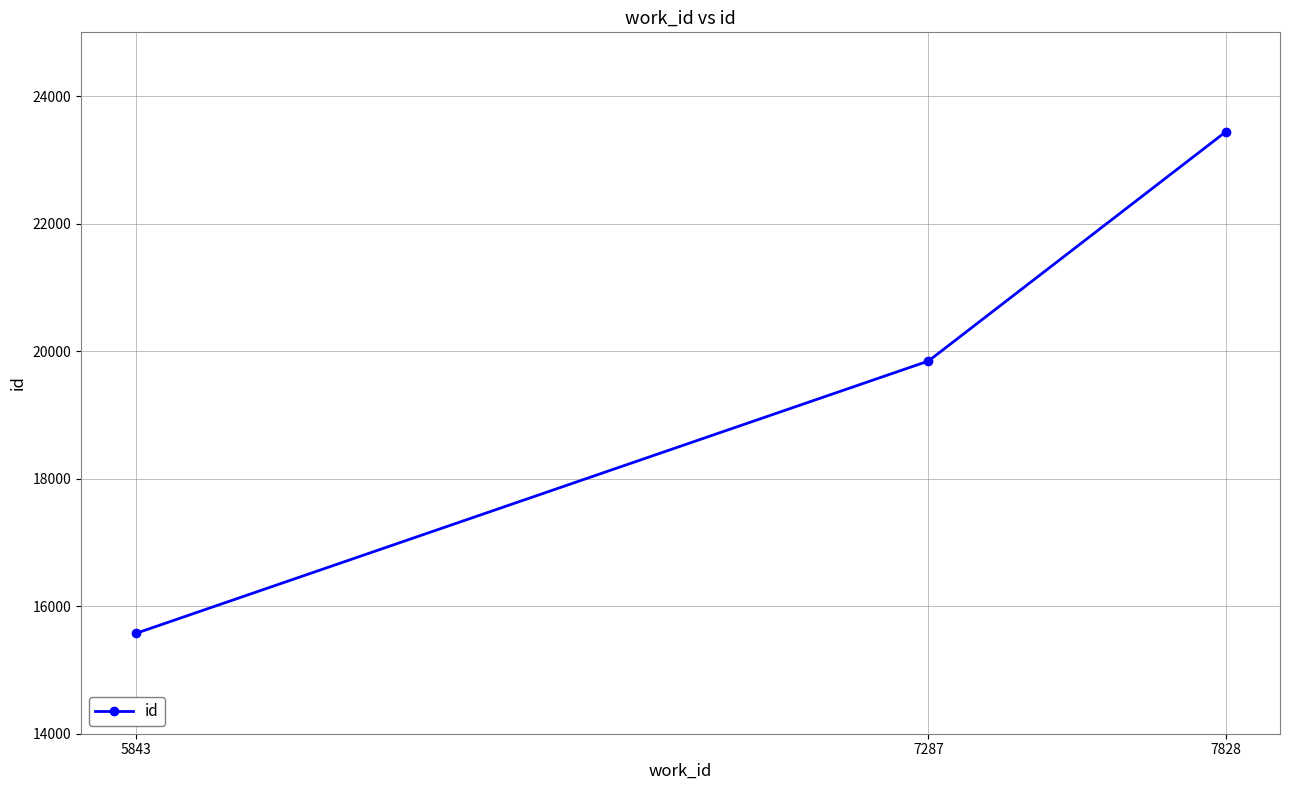

Rank the categories by value from highest to lowest.

7828, 7287, 5843